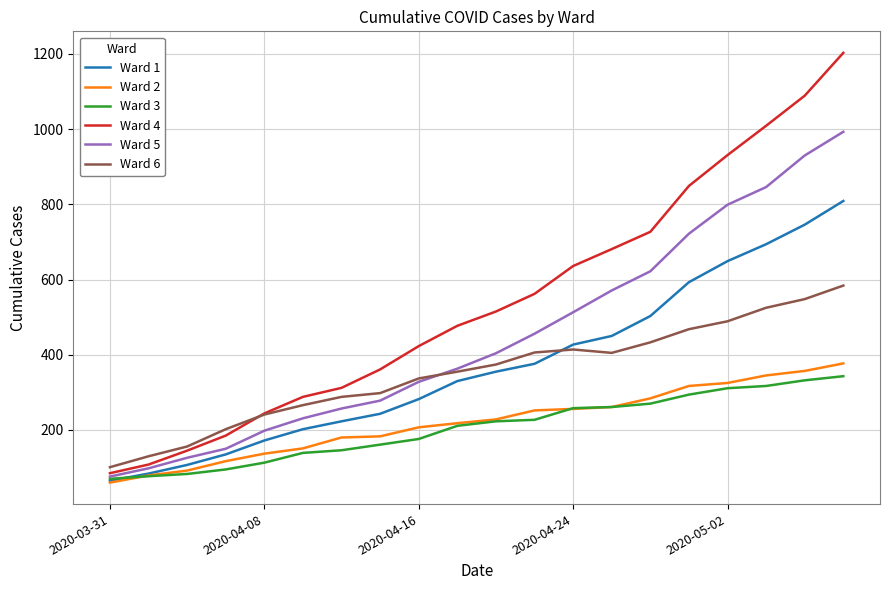

What is the maximum value shown in the chart?

1203